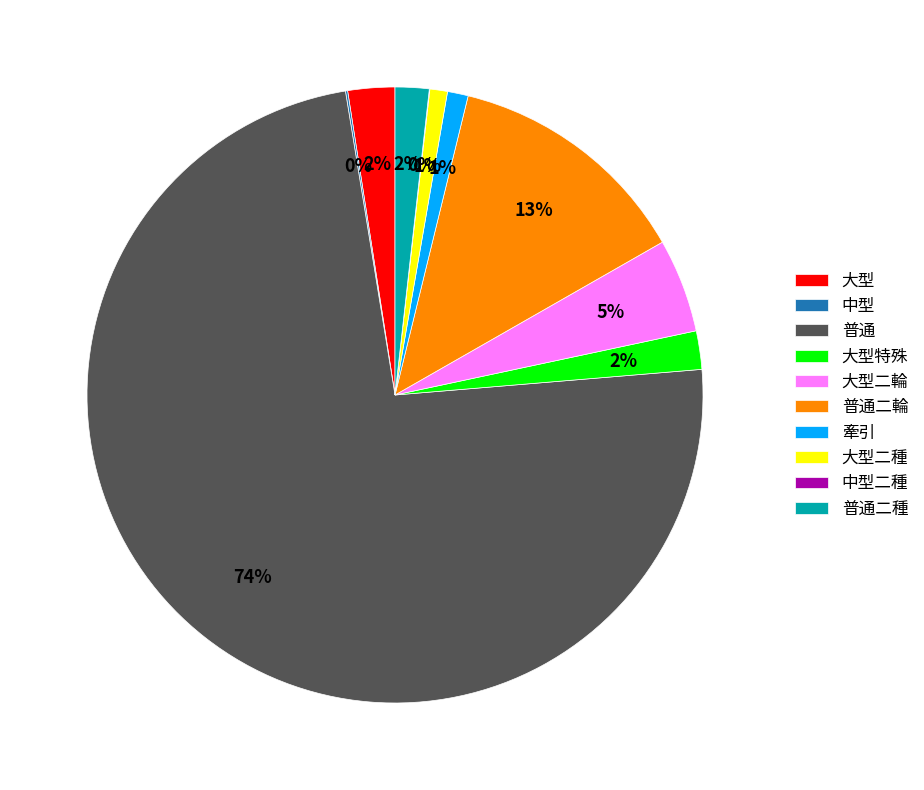

Which slice is the largest?

普通